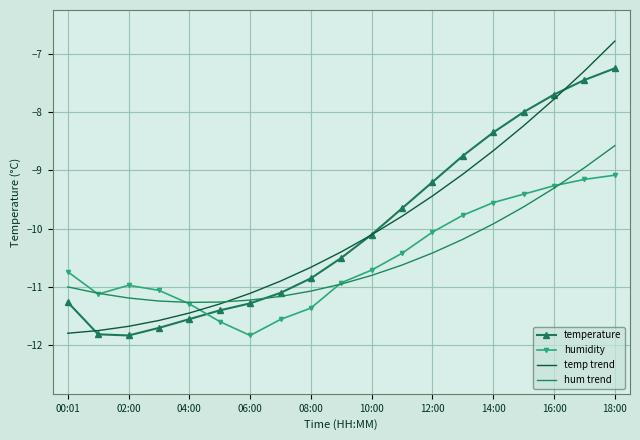

Which series ends up on top after the final intersection of temperature and humidity?

temperature